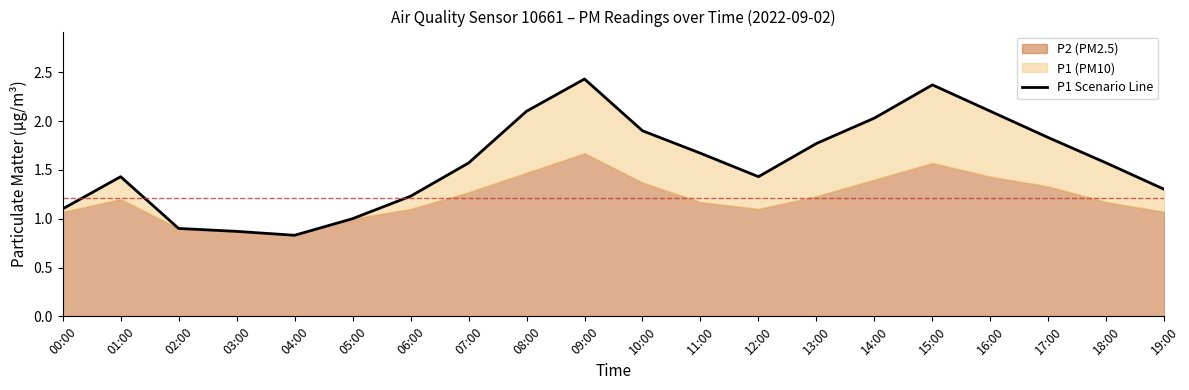

Reading left to right, what are all the values shown in this chart?

1.1	1.4	0.9	0.9	0.8	1.0	1.2	1.6	2.1	2.4	1.9	1.7	1.4	1.8	2.0	2.4	2.1	1.8	1.6	1.3